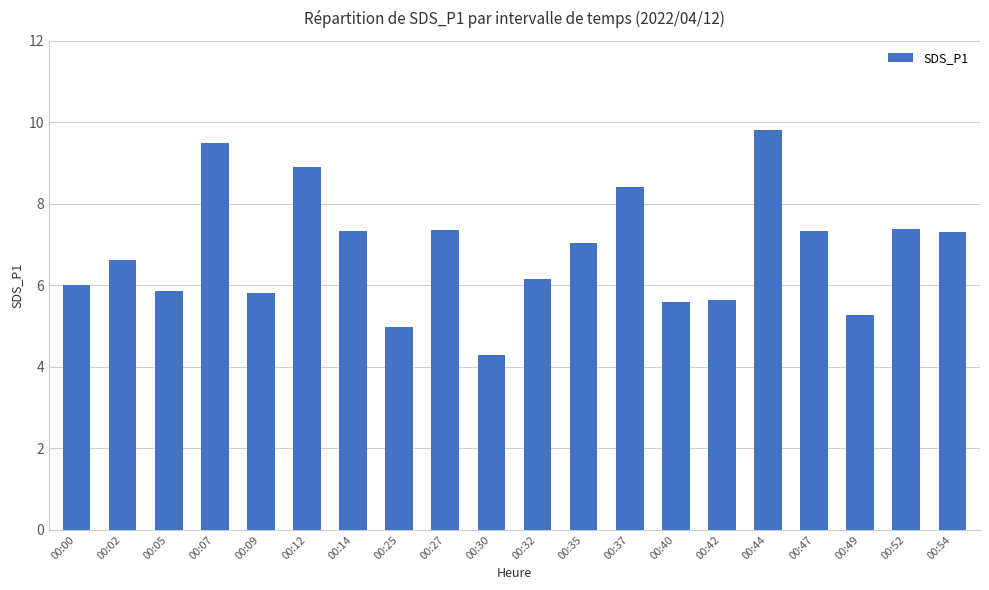

What is the ratio of the value at 00:14 to the value at 00:54?

1.0